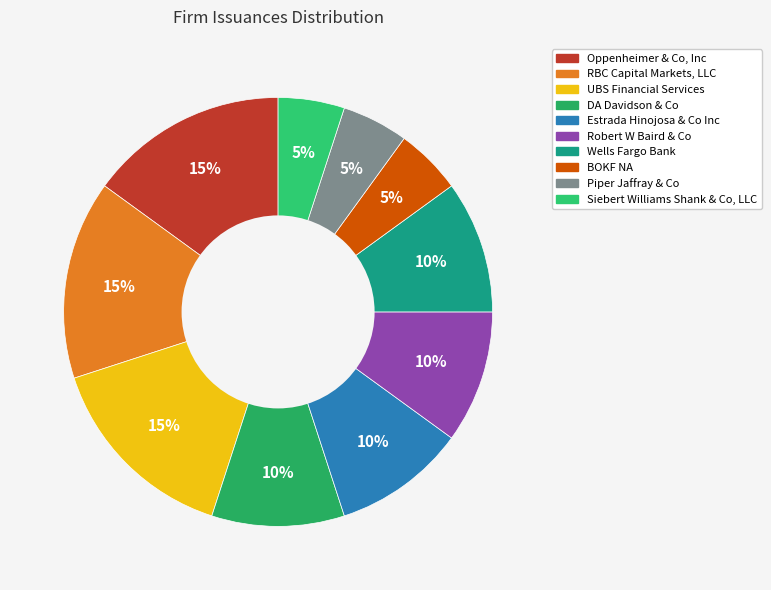

Rank the categories by value from highest to lowest.

Oppenheimer & Co, Inc, RBC Capital Markets, LLC, UBS Financial Services, DA Davidson & Co, Estrada Hinojosa & Co Inc, Robert W Baird & Co, Wells Fargo Bank, BOKF NA, Piper Jaffray & Co, Siebert Williams Shank & Co, LLC